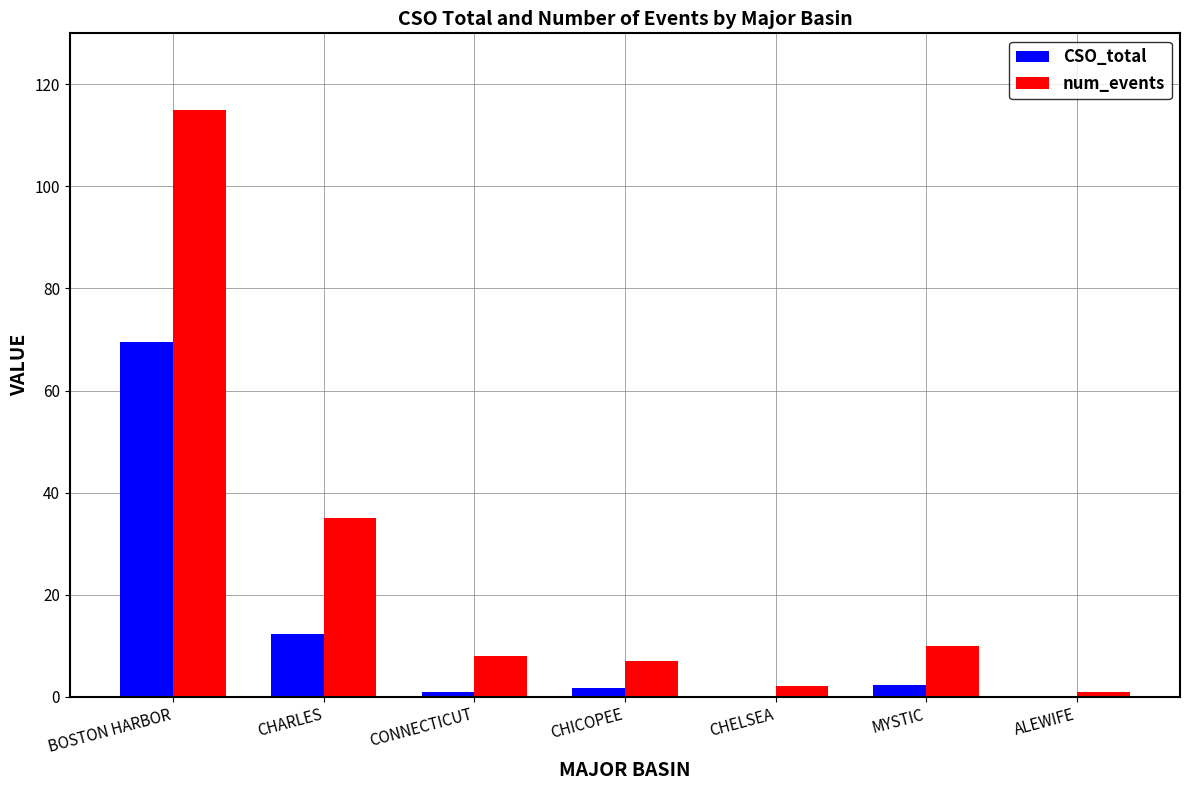

How many categories are shown in the chart?

7